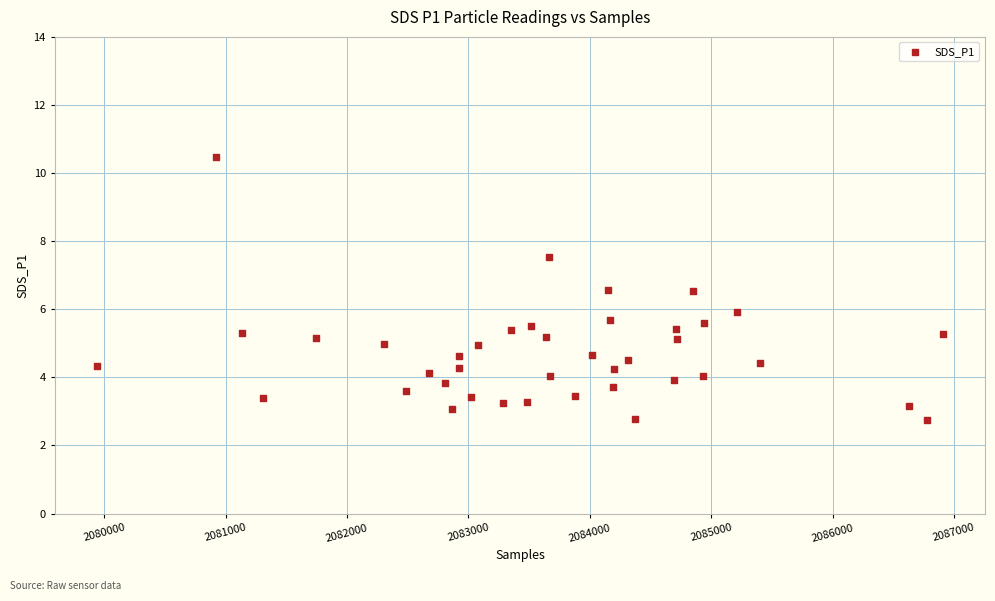

What is the range of X values (max minus min)?

6966.0